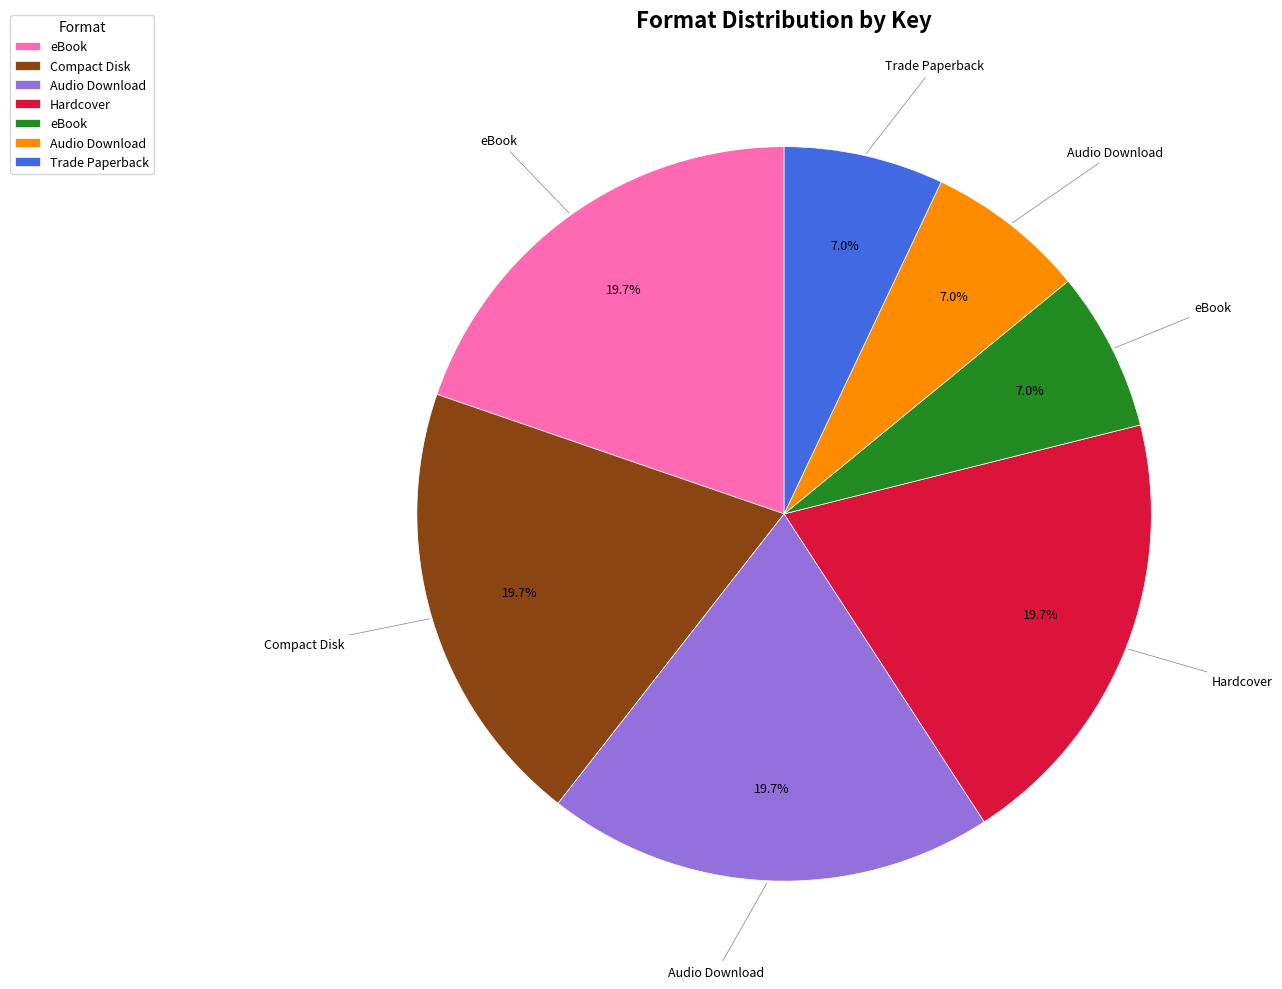

Count the number of slices in the pie.

7